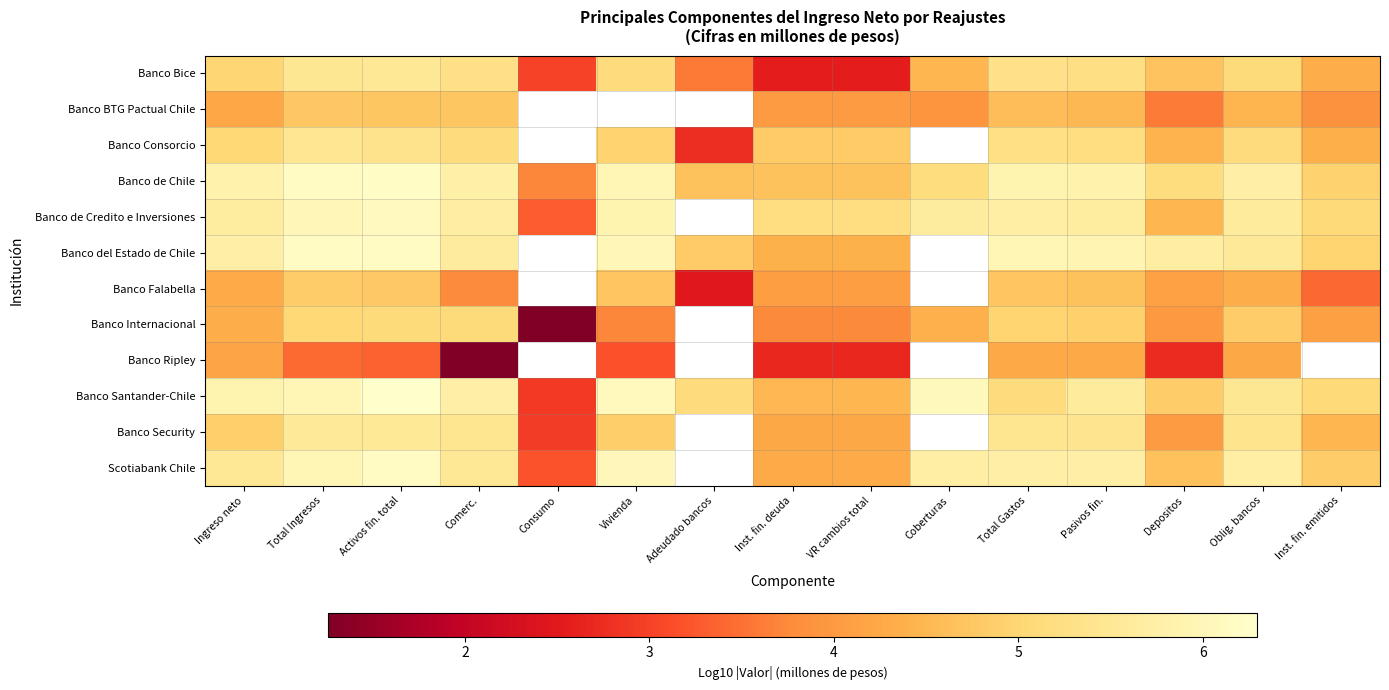

What is the spread (max minus min) of values at Adeudado bancos?

2.7